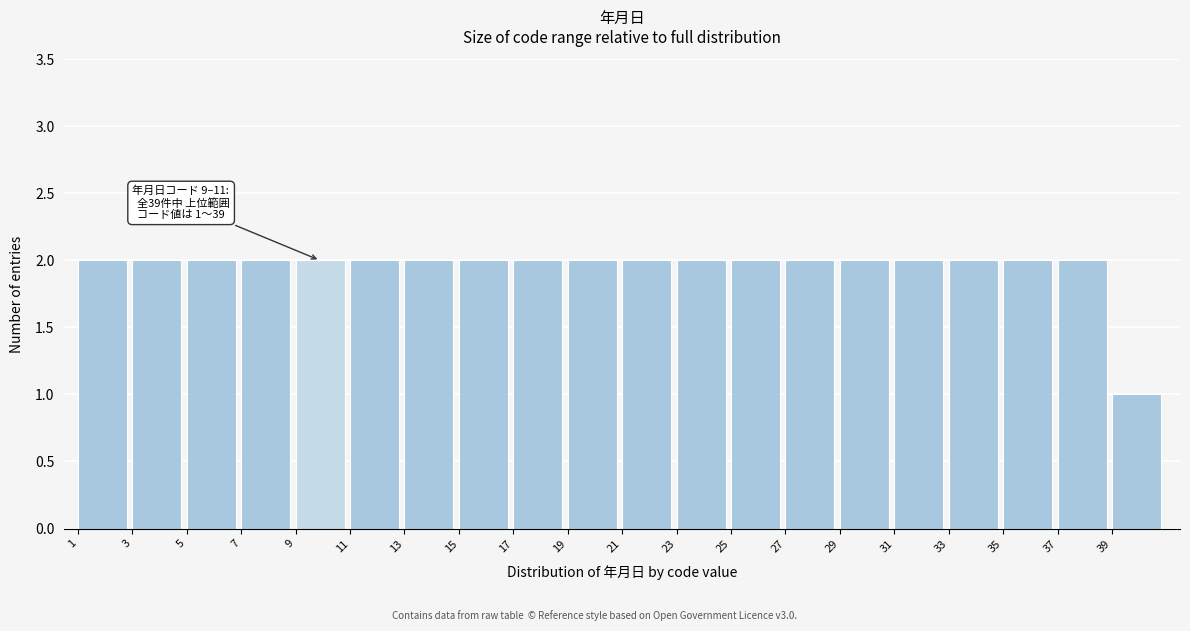

Reading left to right, transcribe all the data shown in this chart.

2	2	2	2	2	2	2	2	2	2	2	2	2	2	2	2	2	2	2	1